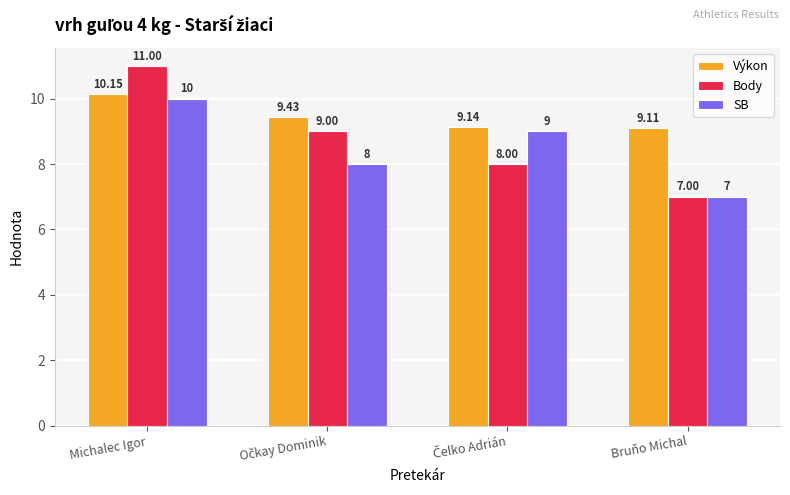

What is the difference between the maximum and minimum values in the Body series?

4.0